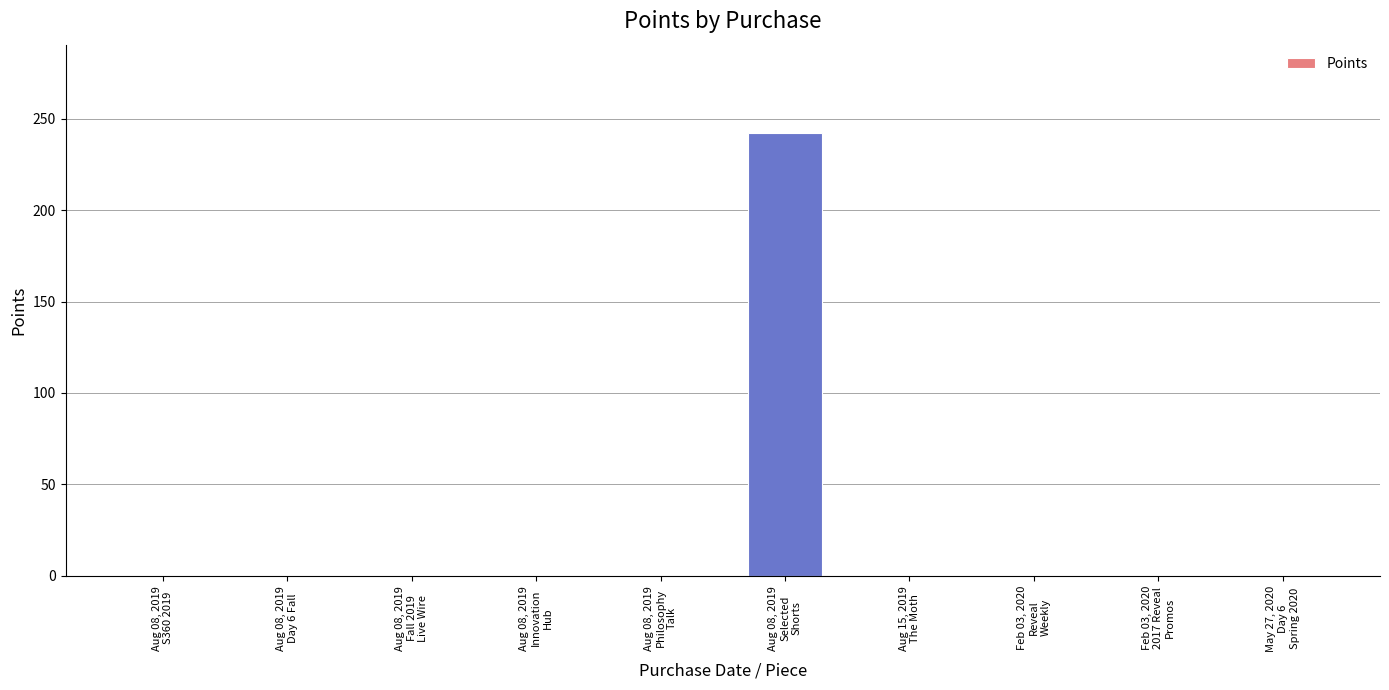

Reading left to right, transcribe all the data shown in this chart.

Aug 08, 2019
S360 2019=0	Aug 08, 2019
Day 6 Fall=0	Aug 08, 2019
Fall 2019
Live Wire=0	Aug 08, 2019
Innovation
Hub=0	Aug 08, 2019
Philosophy
Talk=0	Aug 08, 2019
Selected
Shorts=242	Aug 15, 2019
The Moth=0	Feb 03, 2020
Reveal
Weekly=0	Feb 03, 2020
2017 Reveal
Promos=0	May 27, 2020
Day 6
Spring 2020=0